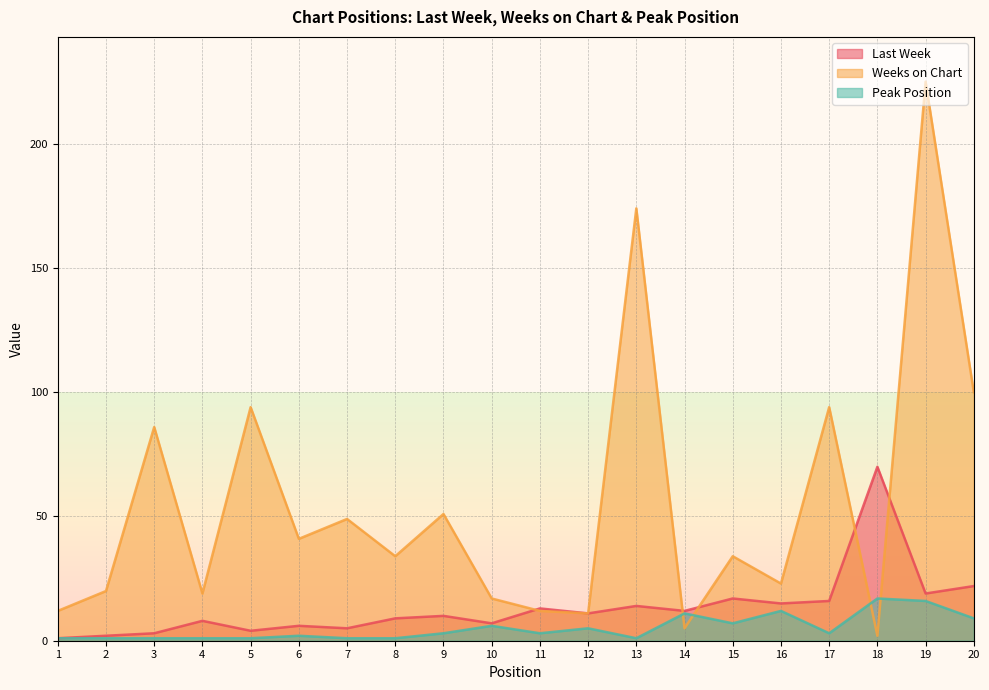

At which category does Last Week reach its first local valley?

5